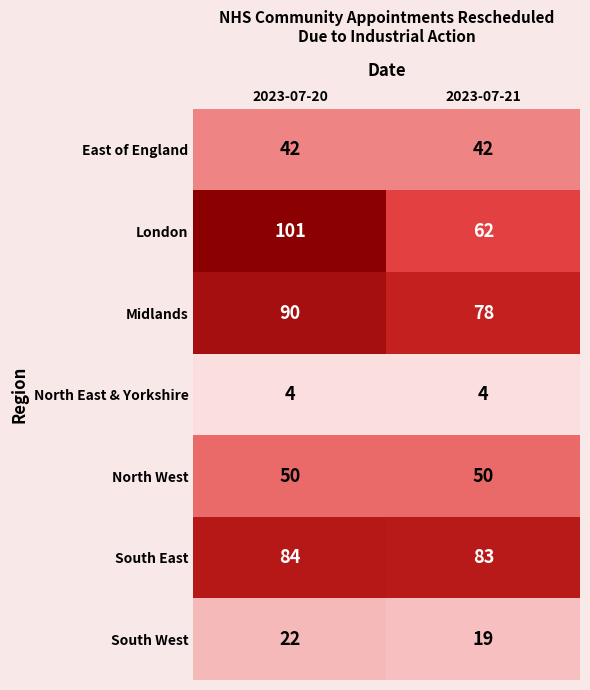

Which series has the largest range (max minus min)?

London